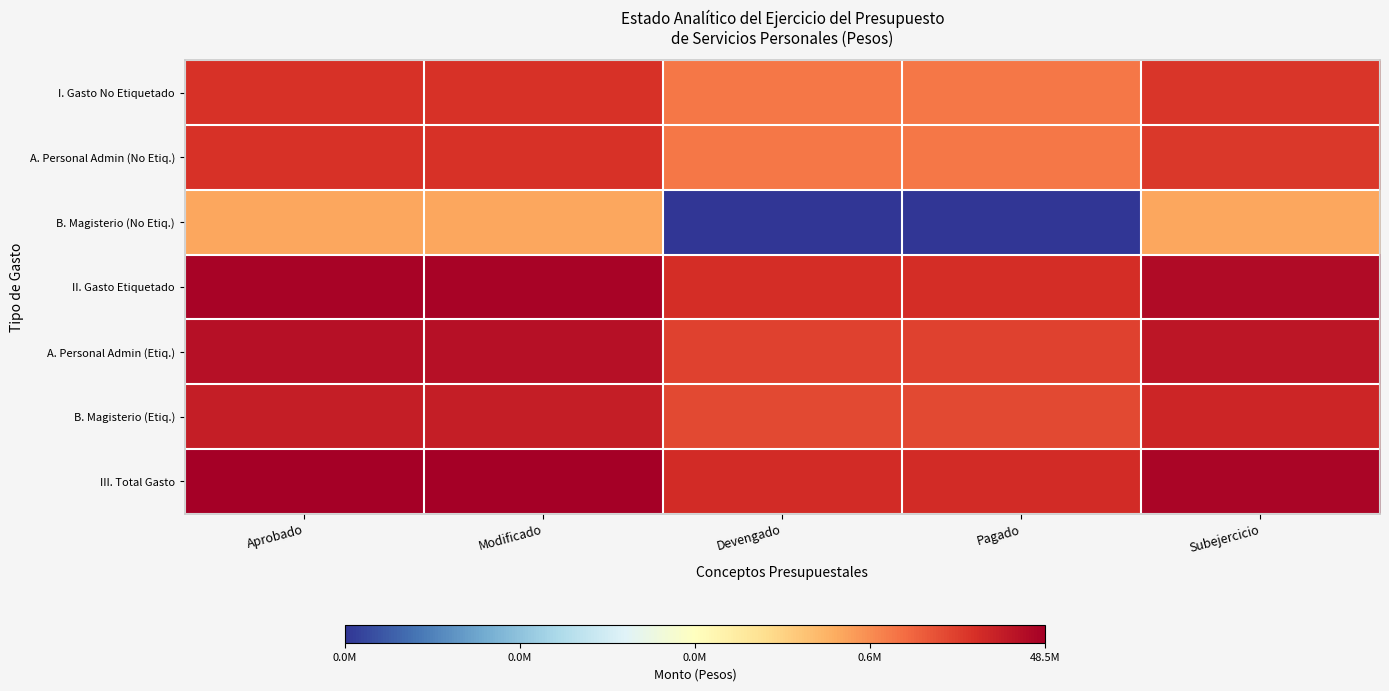

Reading right to left, extract all data points from this chart.

I. Gasto No Etiquetado: Subejercicio=15.7	Pagado=13.9	Devengado=13.9	Modificado=15.9	Aprobado=15.9
A. Personal Admin (No Etiq.): Subejercicio=15.7	Pagado=13.9	Devengado=13.9	Modificado=15.8	Aprobado=15.8
B. Magisterio (No Etiq.): Subejercicio=12.6	Pagado=0.0	Devengado=0.0	Modificado=12.6	Aprobado=12.6
II. Gasto Etiquetado: Subejercicio=17.3	Pagado=16.0	Devengado=16.0	Modificado=17.5	Aprobado=17.5
A. Personal Admin (Etiq.): Subejercicio=16.8	Pagado=15.4	Devengado=15.4	Modificado=17.0	Aprobado=17.0
B. Magisterio (Etiq.): Subejercicio=16.3	Pagado=15.2	Devengado=15.2	Modificado=16.6	Aprobado=16.6
III. Total Gasto: Subejercicio=17.5	Pagado=16.1	Devengado=16.1	Modificado=17.7	Aprobado=17.7